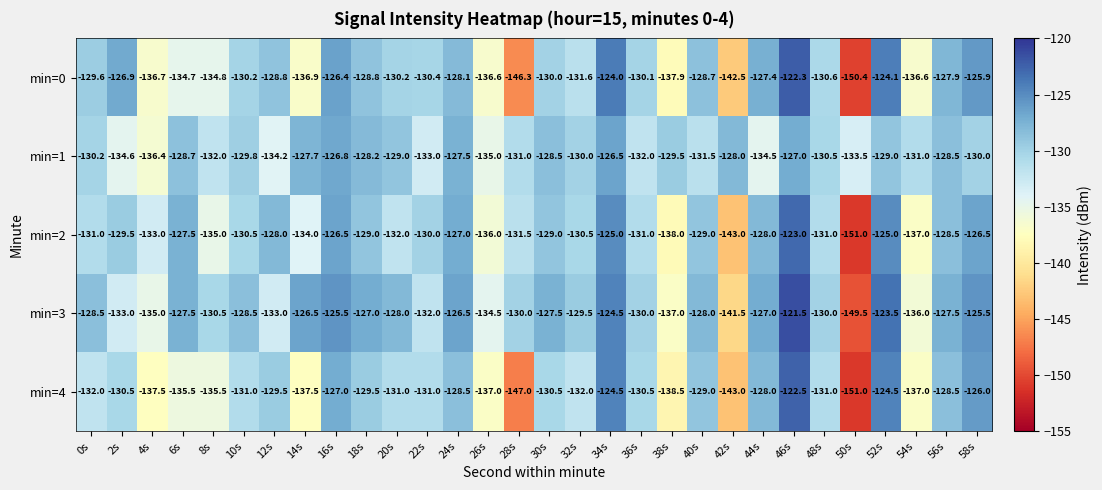

What is the difference between the min=0 values at 20s and 42s?

12.3